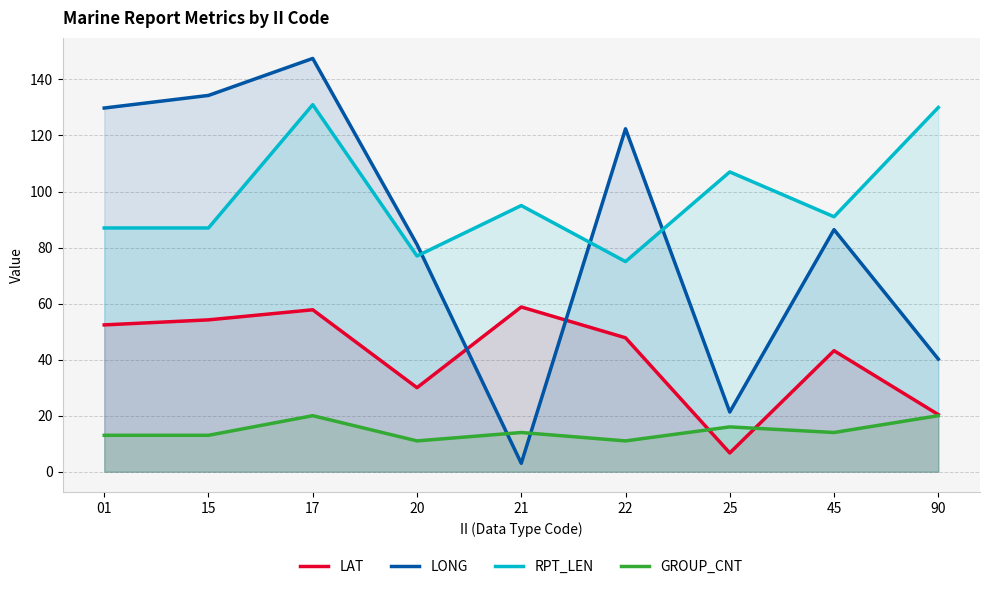

At how many categories does at least one series exceed 143?

1